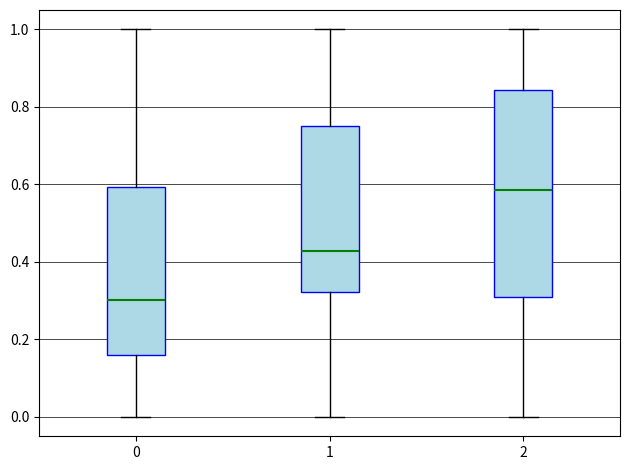

Comparing the boxes themselves (not the whiskers), which one is the tallest?

2